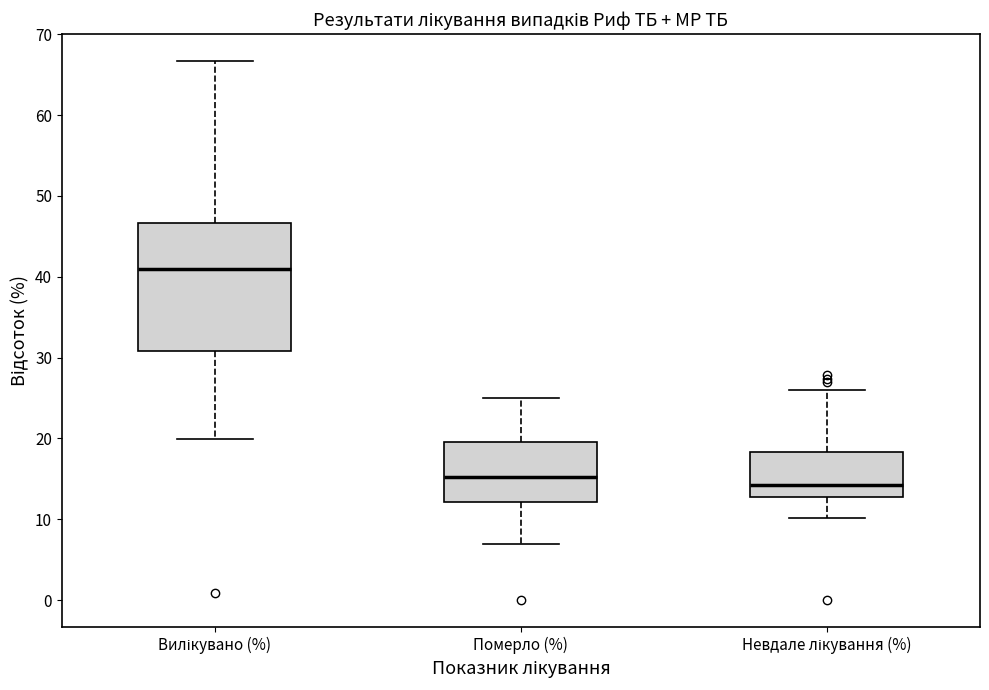

Reading left to right, transcribe this box plot: for each box, give where its median line is, the range the box spans, and where its two whiskers end, as read against the y-axis. The values are not printed on the chart, so give them approximately, as read against the axis.

Вилікувано (%): median 41, box 31 to 47, whiskers 20 to 67
Померло (%): median 15, box 12 to 20, whiskers 7 to 25
Невдале лікування (%): median 14, box 13 to 18, whiskers 10 to 26